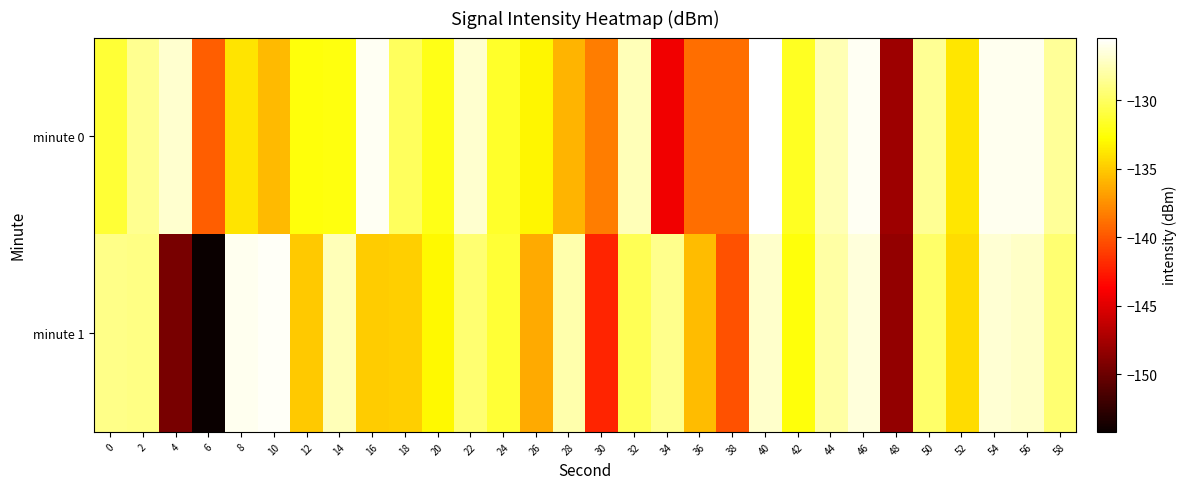

How many data points does each series have?

30